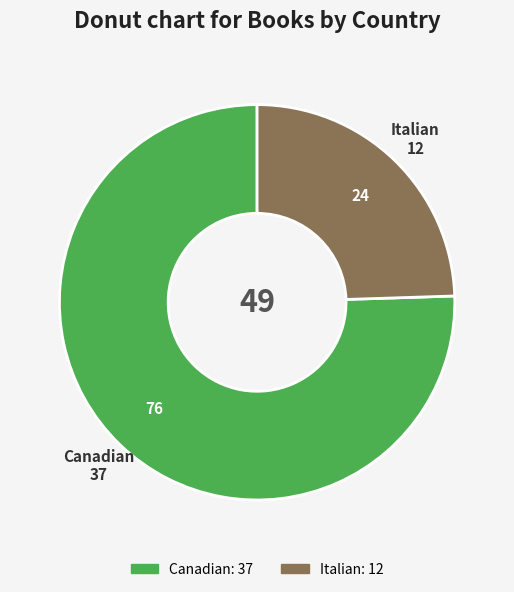

Between Canadian and Italian, which is larger?

Canadian